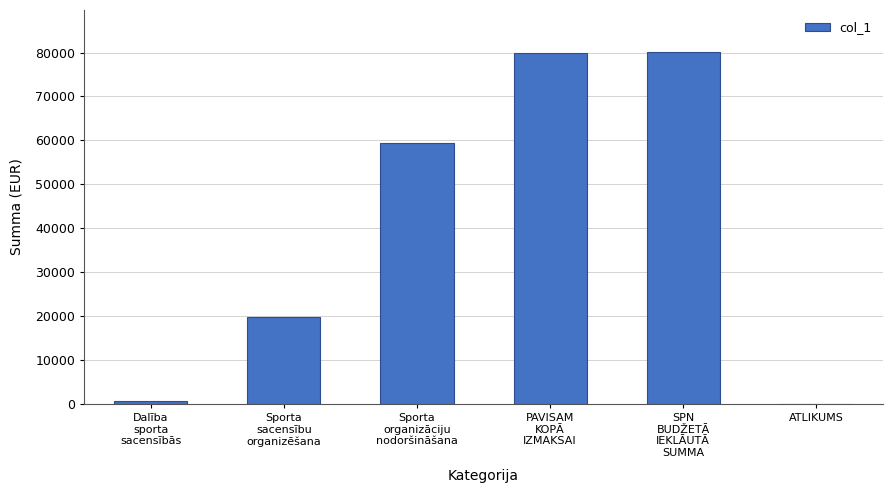

What is the maximum value shown in the chart?

80075.0